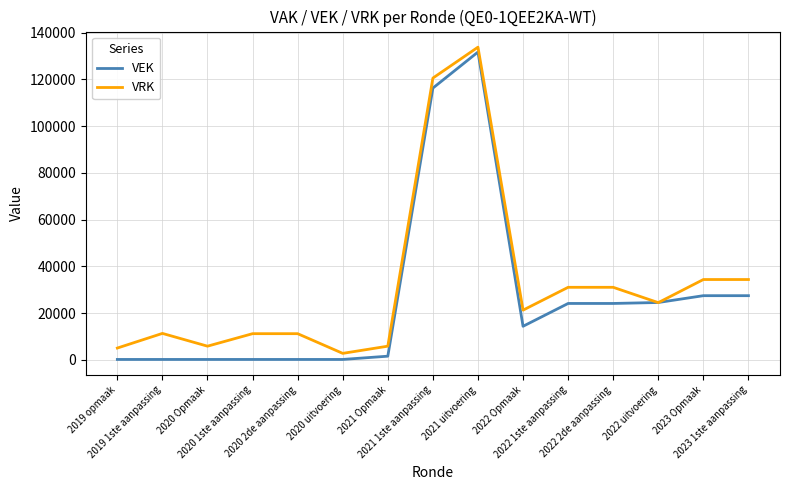

What is the sum of all VRK values?

484655